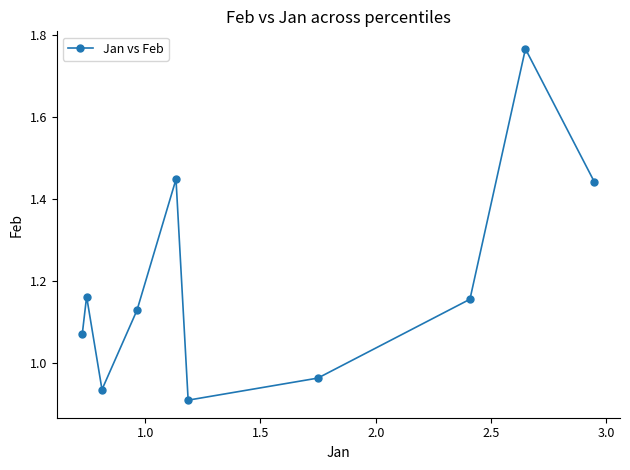

What is the sum of all values?

12.0